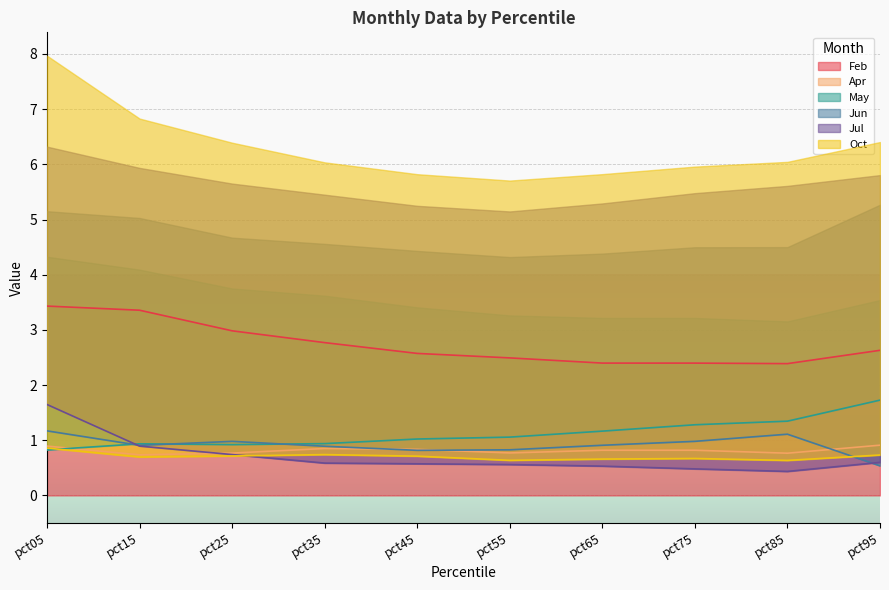

Is the value of Apr at pct35 greater than the value of Jul at pct95?

Yes